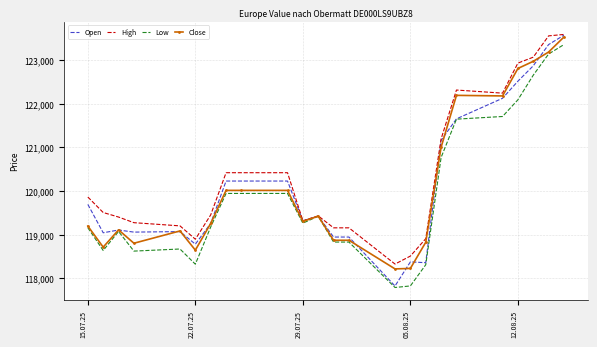

What is the maximum value shown in the chart?

123587